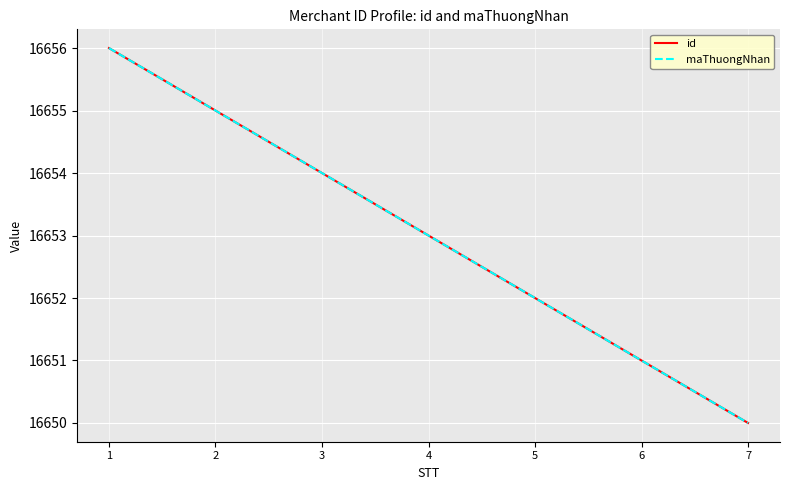

Is this an area chart (filled region under the line)?

No